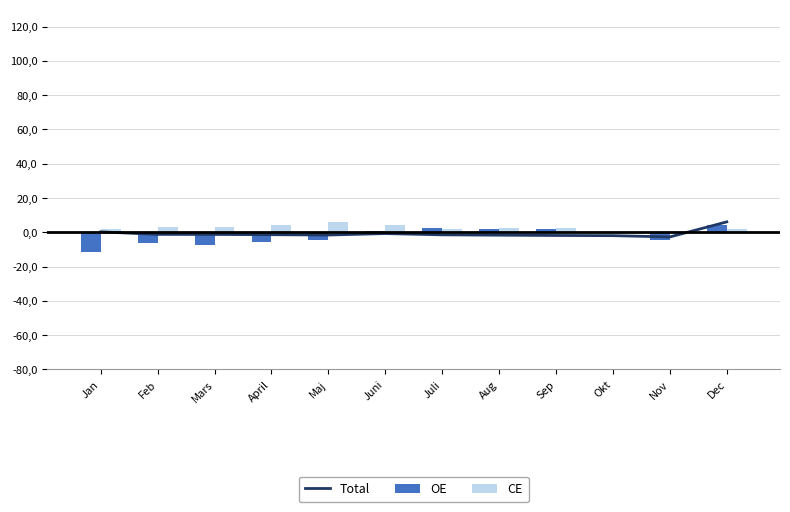

Rank the series at April from highest to lowest value.

CE, Total, OE